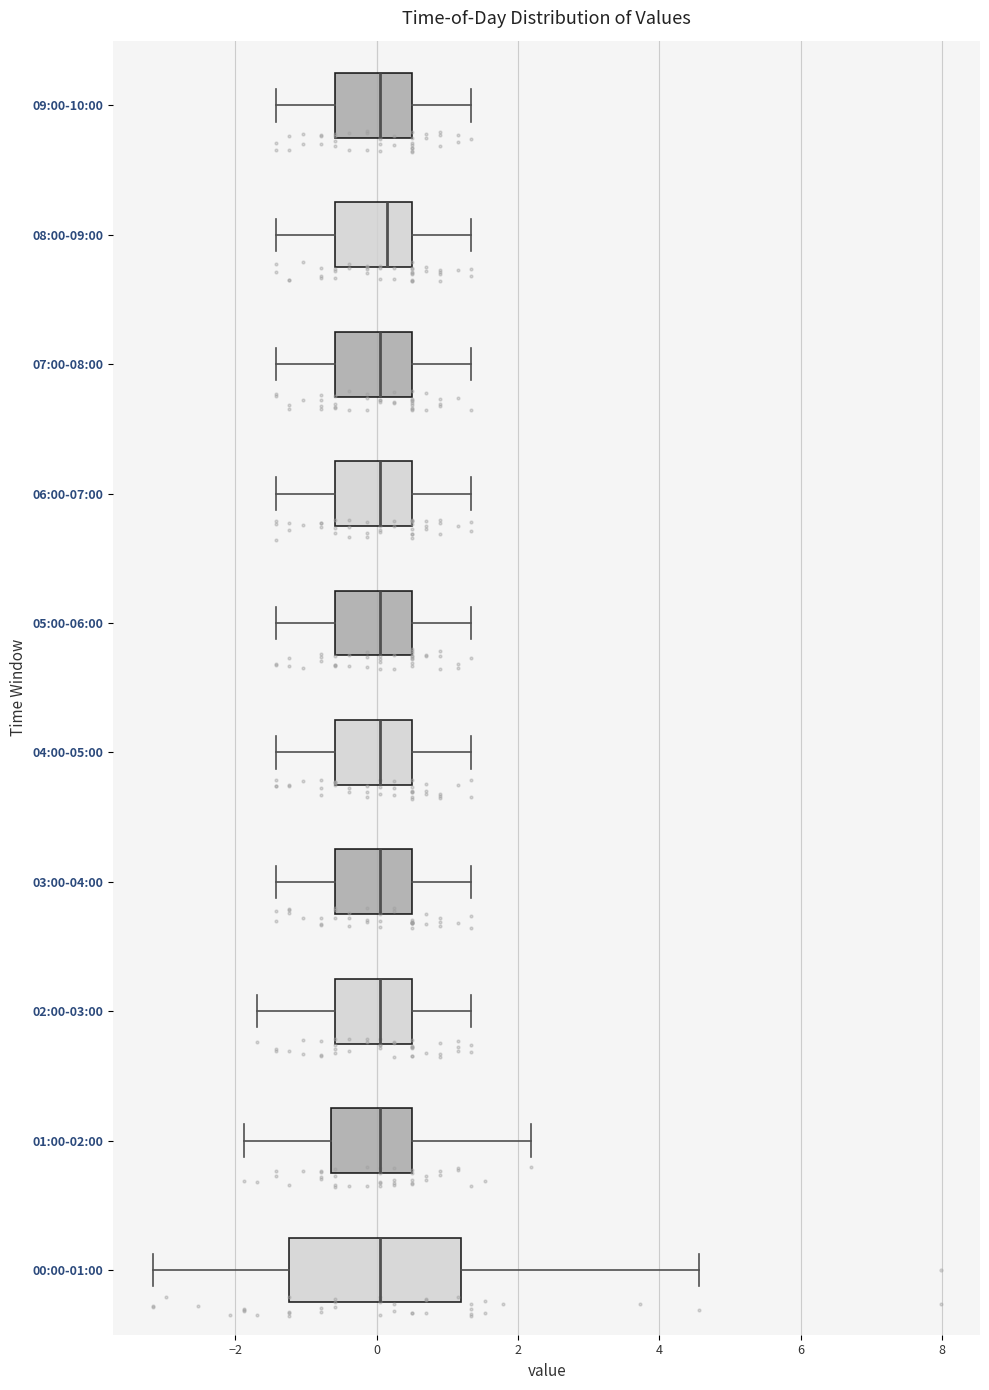

Which box is the widest, from its left edge to its right edge?

00:00-01:00